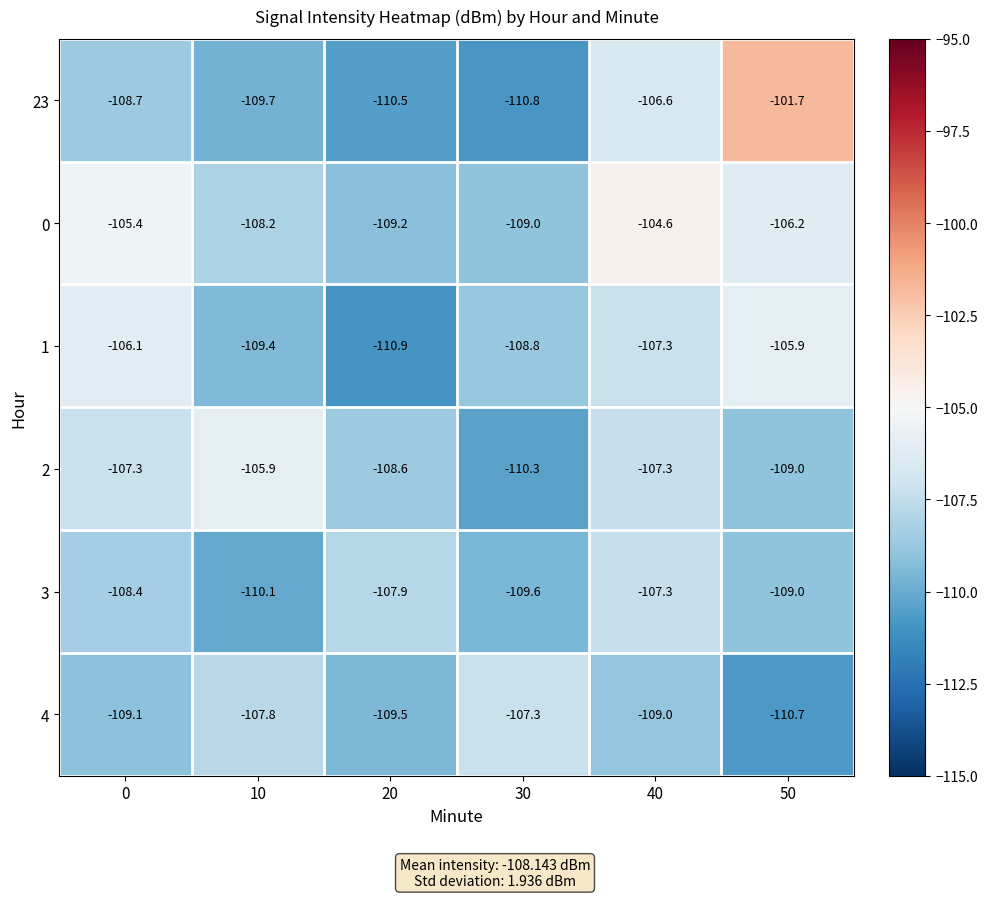

How many series are shown in this chart?

6